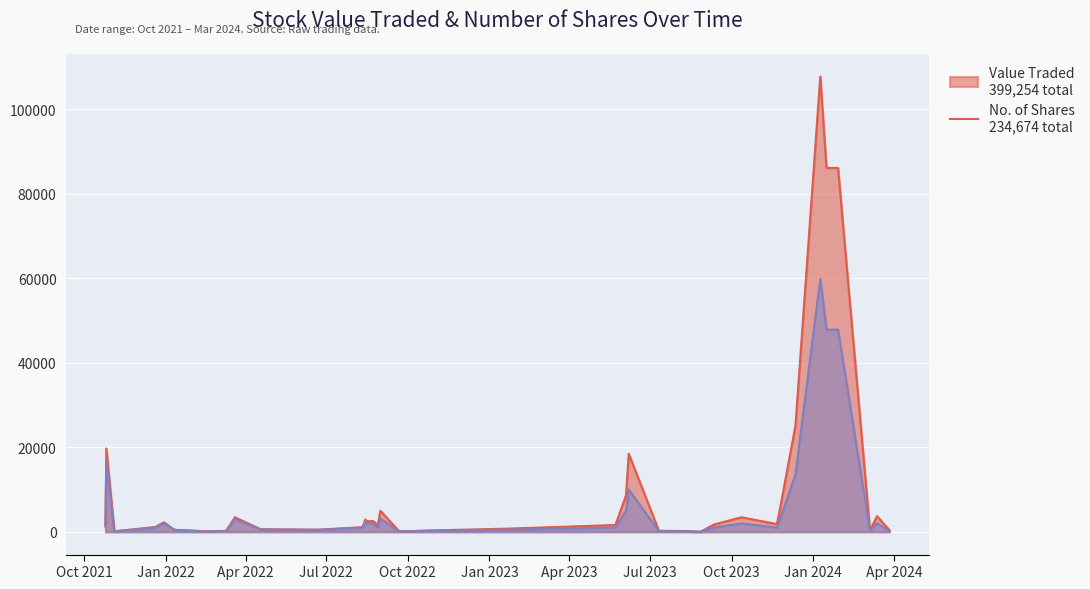

Which category has the highest value in the Value Traded series?

09/01/2024